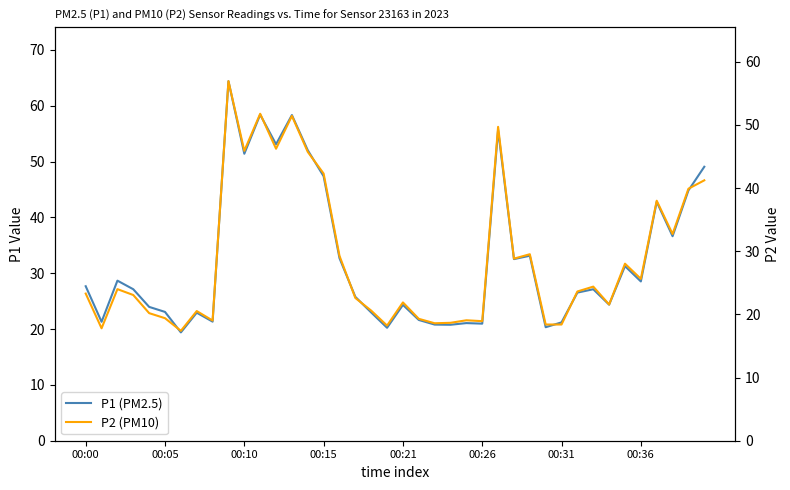

Which series has the widest spread of values?

P1 (PM2.5)